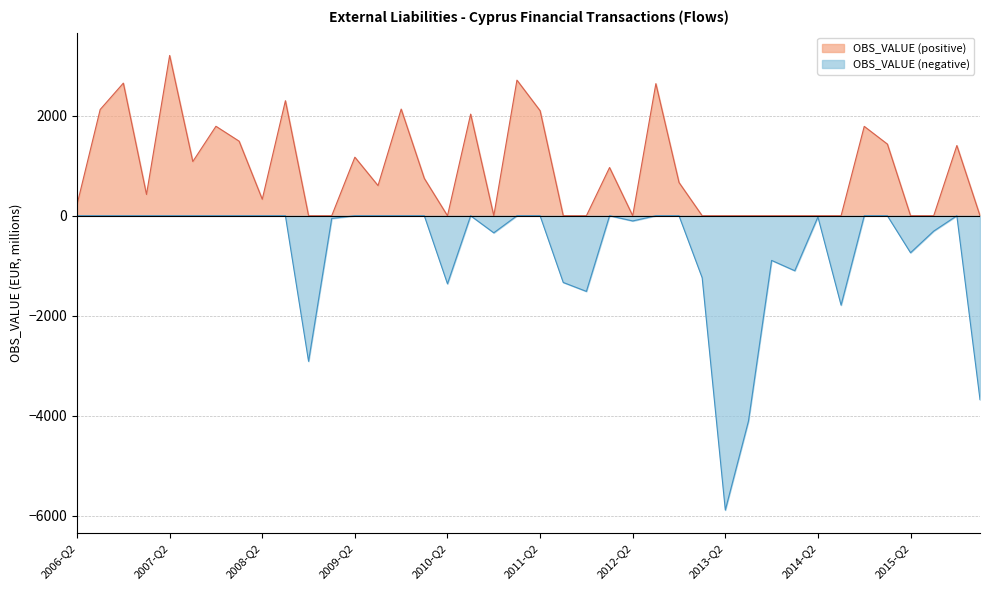

Reading left to right, transcribe all the data shown in this chart.

224.0	2123.8	2650.9	425.7	3203.9	1083.7	1788.3	1490.6	329.8	2299.3	-2909.0	-53.4	1170.5	603.0	2131.8	745.7	-1359.5	2031.4	-340.7	2710.5	2099.2	-1333.0	-1511.4	964.0	-103.6	2640.3	664.4	-1238.5	-5882.0	-4102.9	-892.4	-1098.6	-23.5	-1786.3	1786.3	1431.9	-738.6	-306.7	1403.3	-3673.8